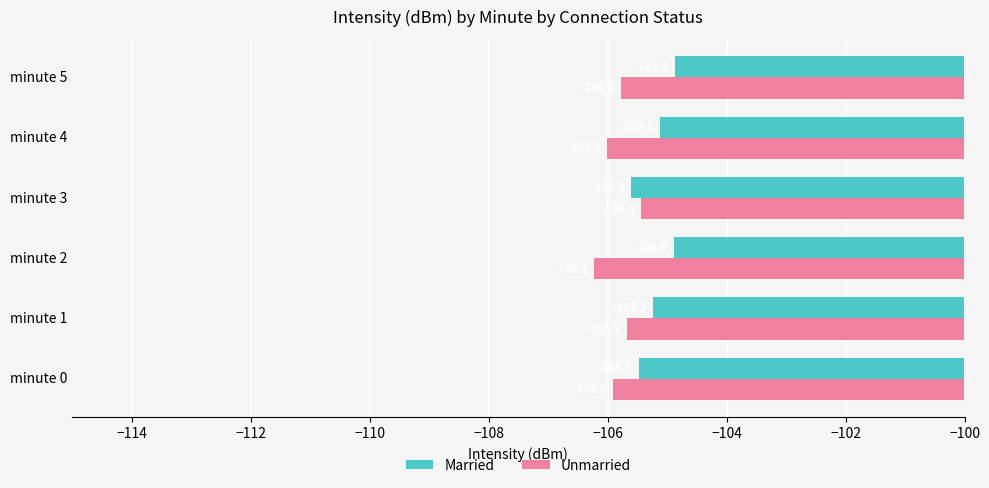

List the series in order of their overall mean, highest first.

Married, Unmarried